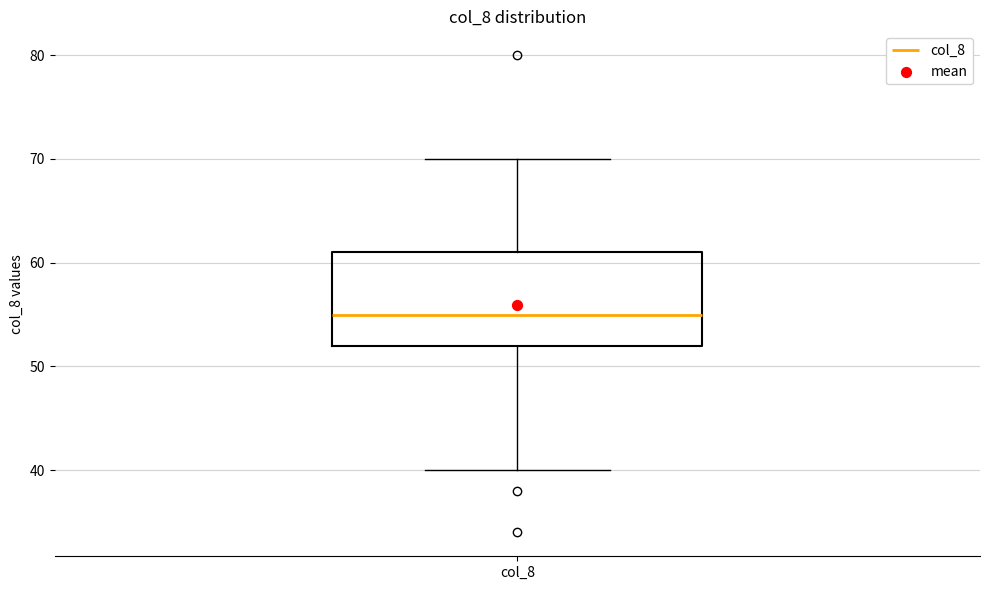

Read this box plot against the y-axis: the position of the median line, the range covered by the box, and the ends of both whiskers. The values are not printed on the chart, so give them approximately, as read against the axis.

median 55, box 52 to 61, whiskers 40 to 70